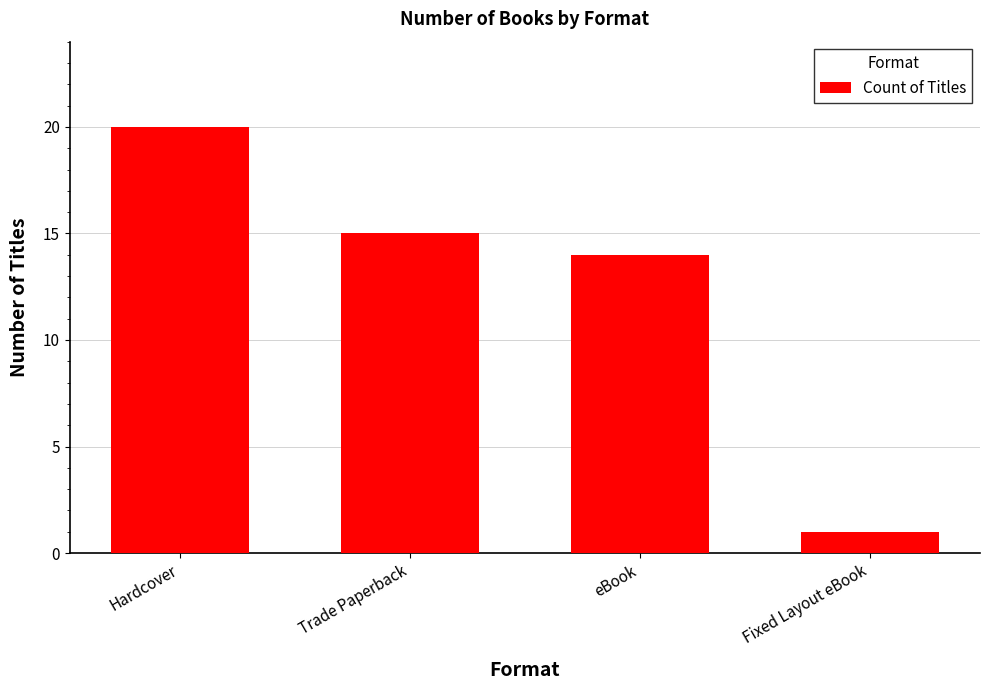

What is the minimum value shown in the chart?

1